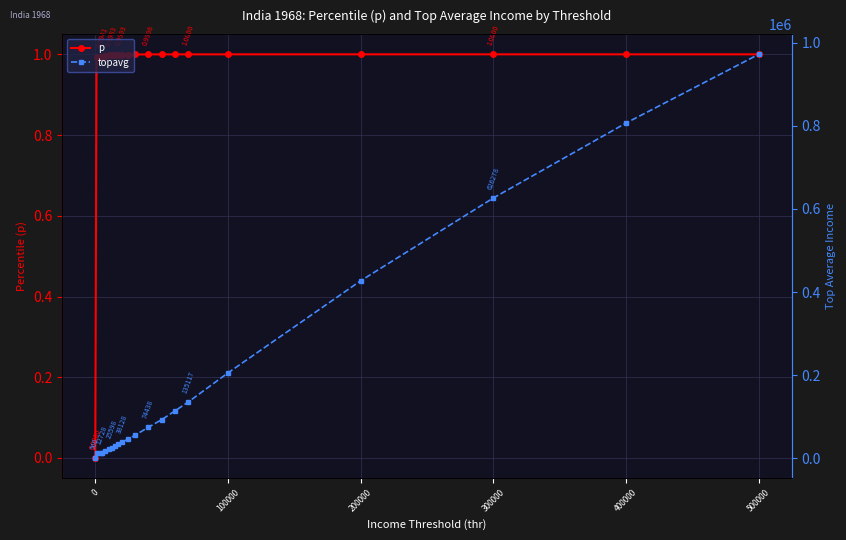

What is the difference between the maximum and minimum values in the p series?

1.0